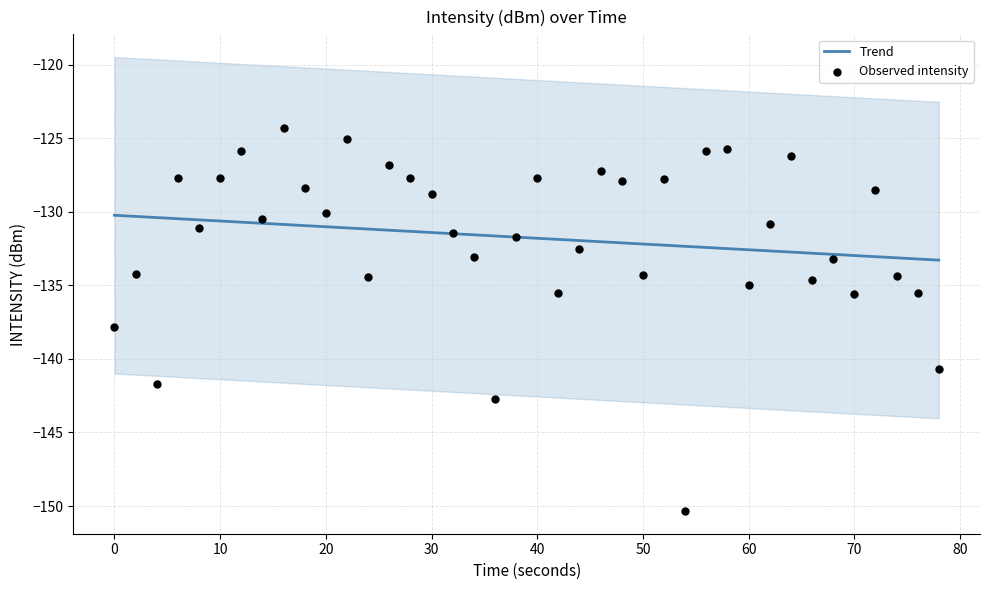

Which series has the widest spread of Y values?

Observed intensity